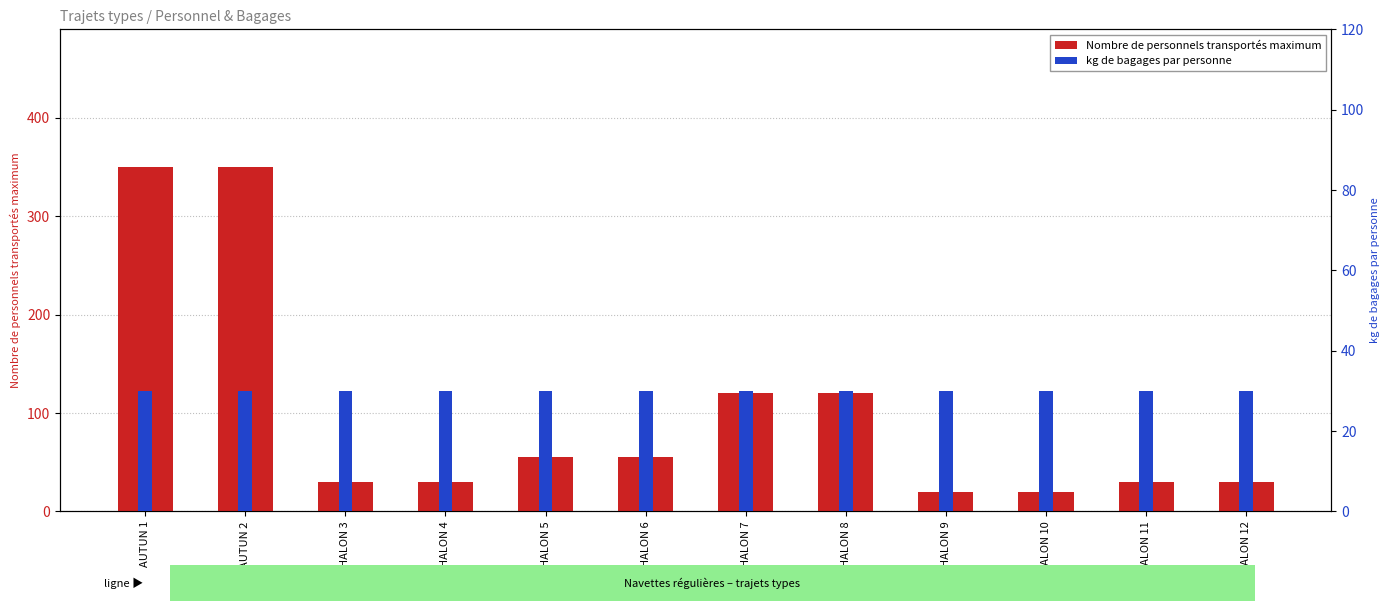

How many groups of bars are there?

12